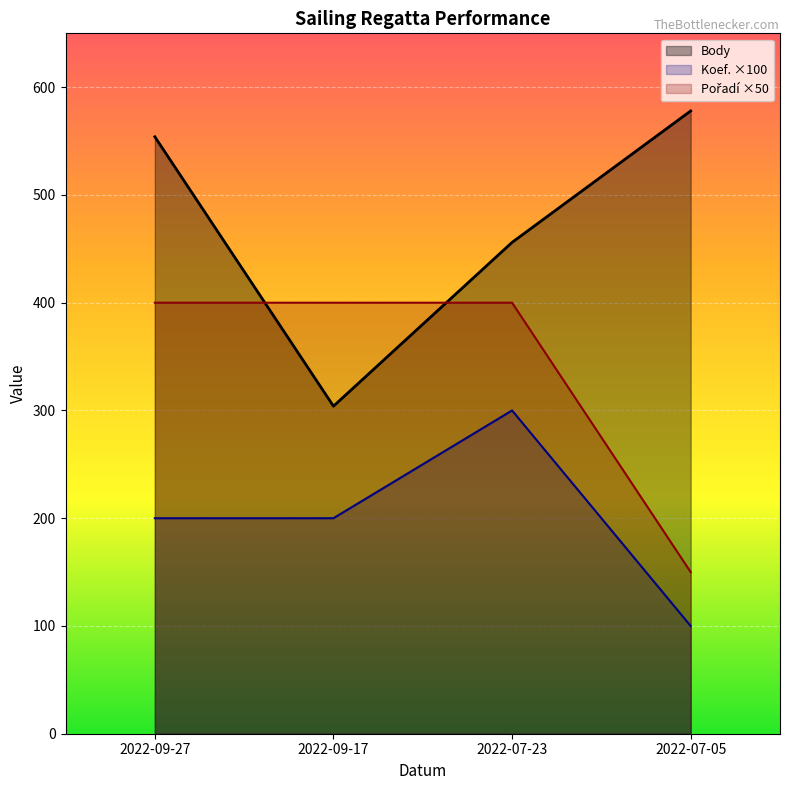

Is it true that Body equals 151 at 2022-07-23?

False